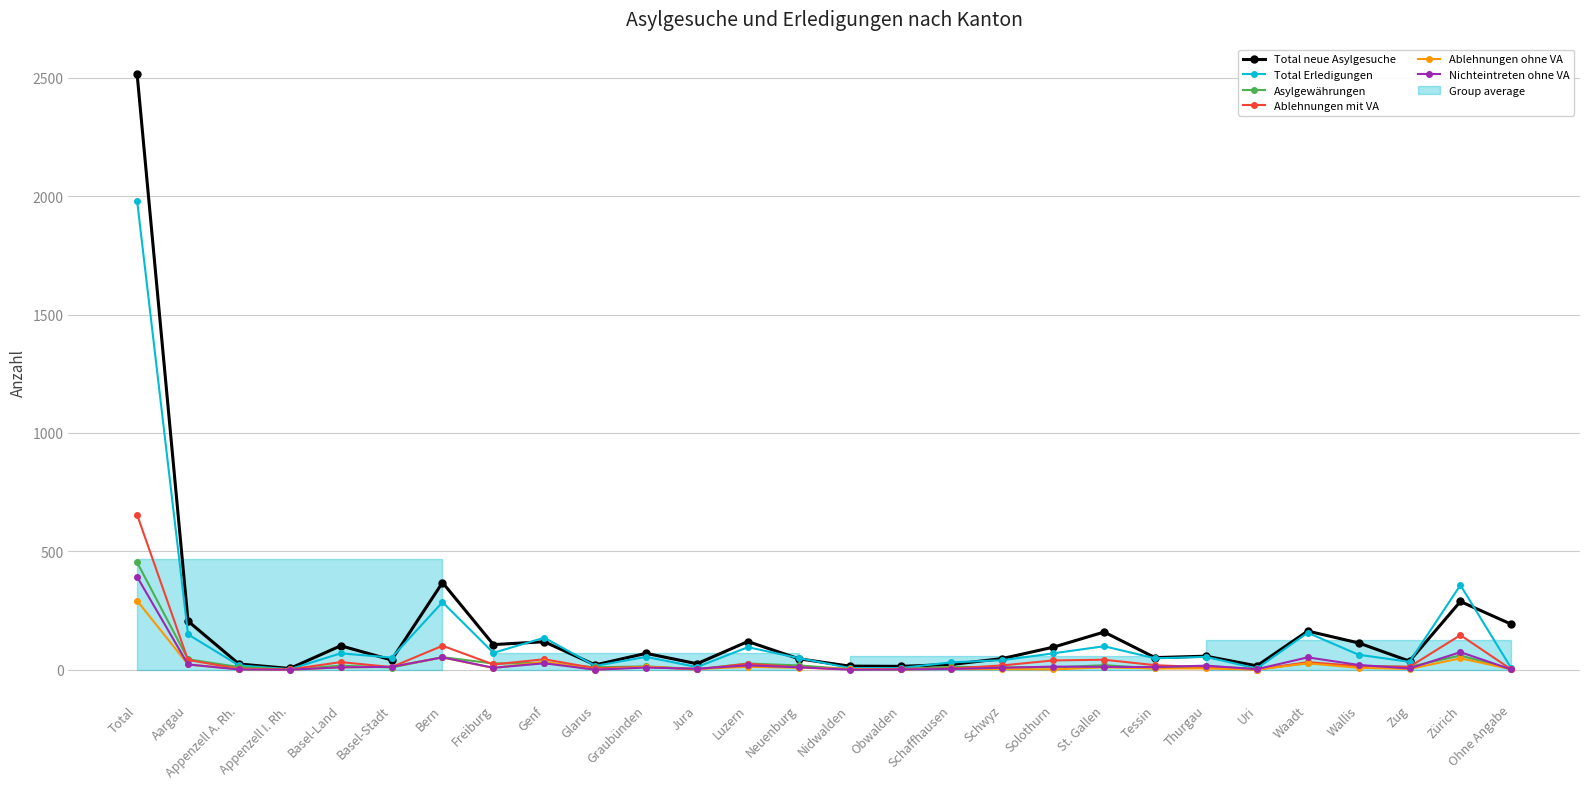

How many values in the Total Erledigungen series exceed 54?

12